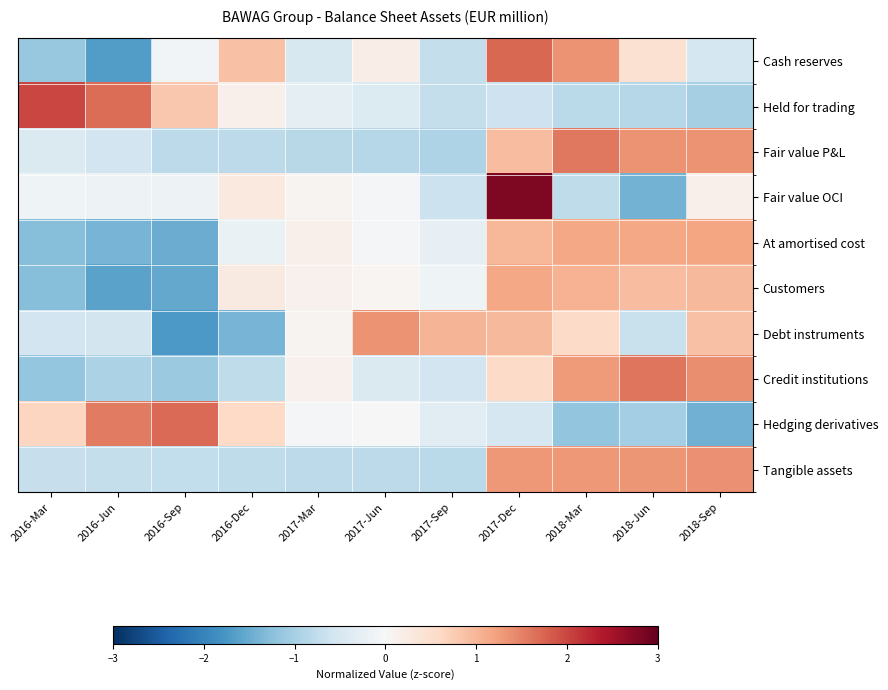

What is the total value across all series at 2018-Jun?

2.8